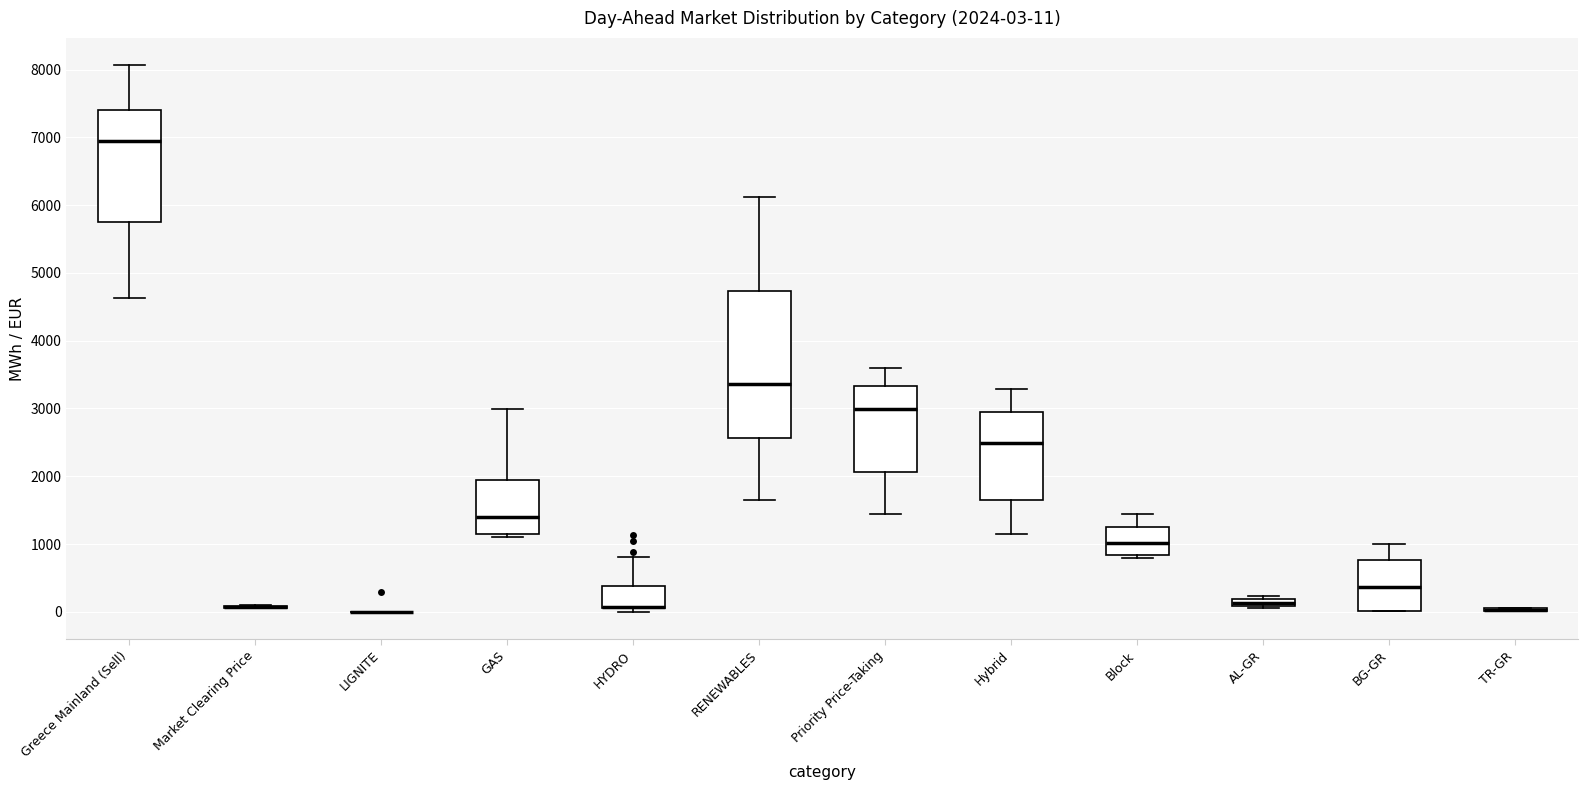

Comparing the boxes themselves (not the whiskers), which one is the tallest?

RENEWABLES